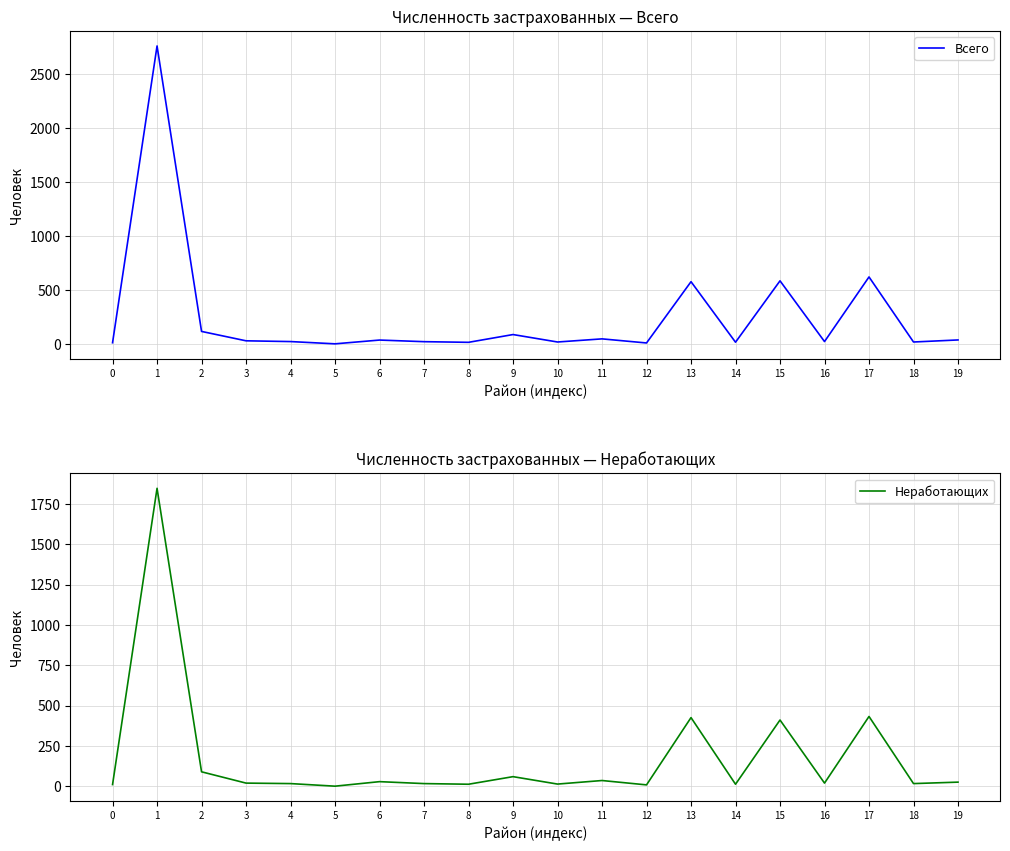

Reading left to right, what are all the values shown in this chart?

Всего: 12	2763	117	30	23	2	37	22	16	88	19	48	10	578	17	586	23	622	19	38
Неработающих: 11	1847	90	20	17	1	29	17	13	60	14	36	9	426	13	411	20	433	17	26